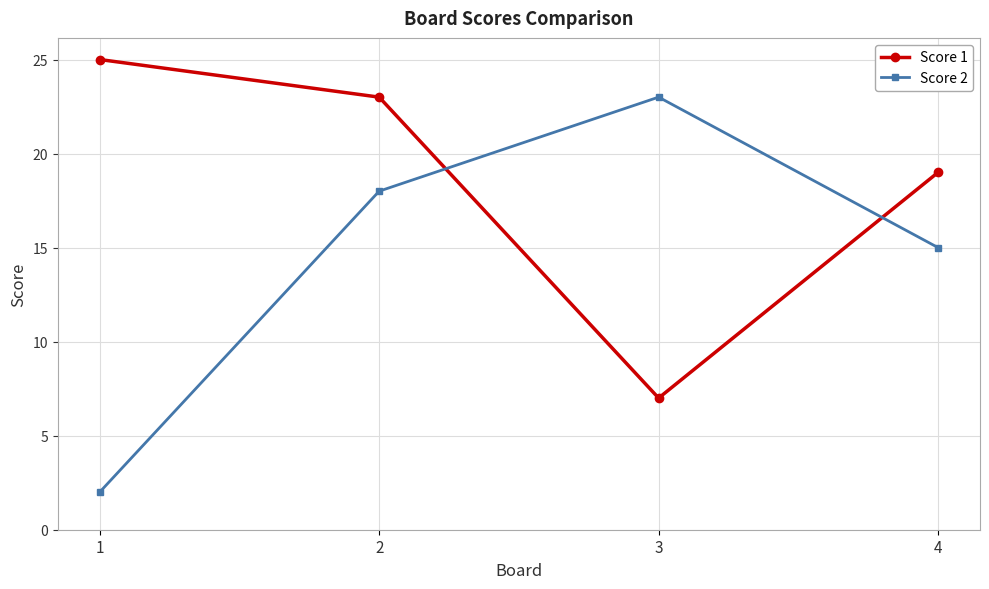

What is the difference between the maximum and second lowest values in the Score 2 series?

8